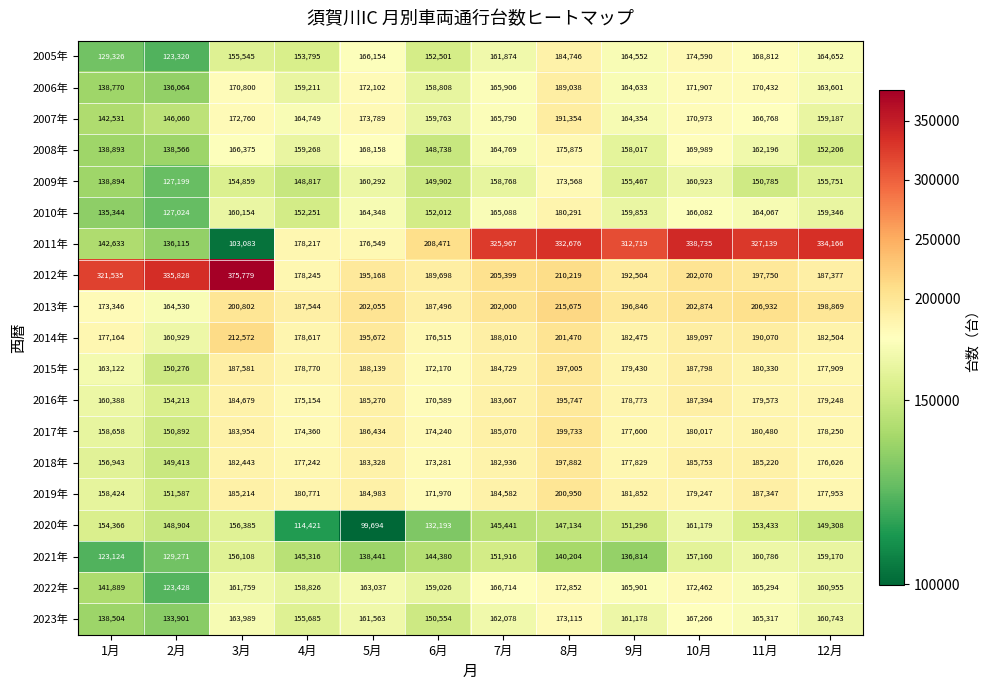

What is the sum of all 2022年 values?

1912143